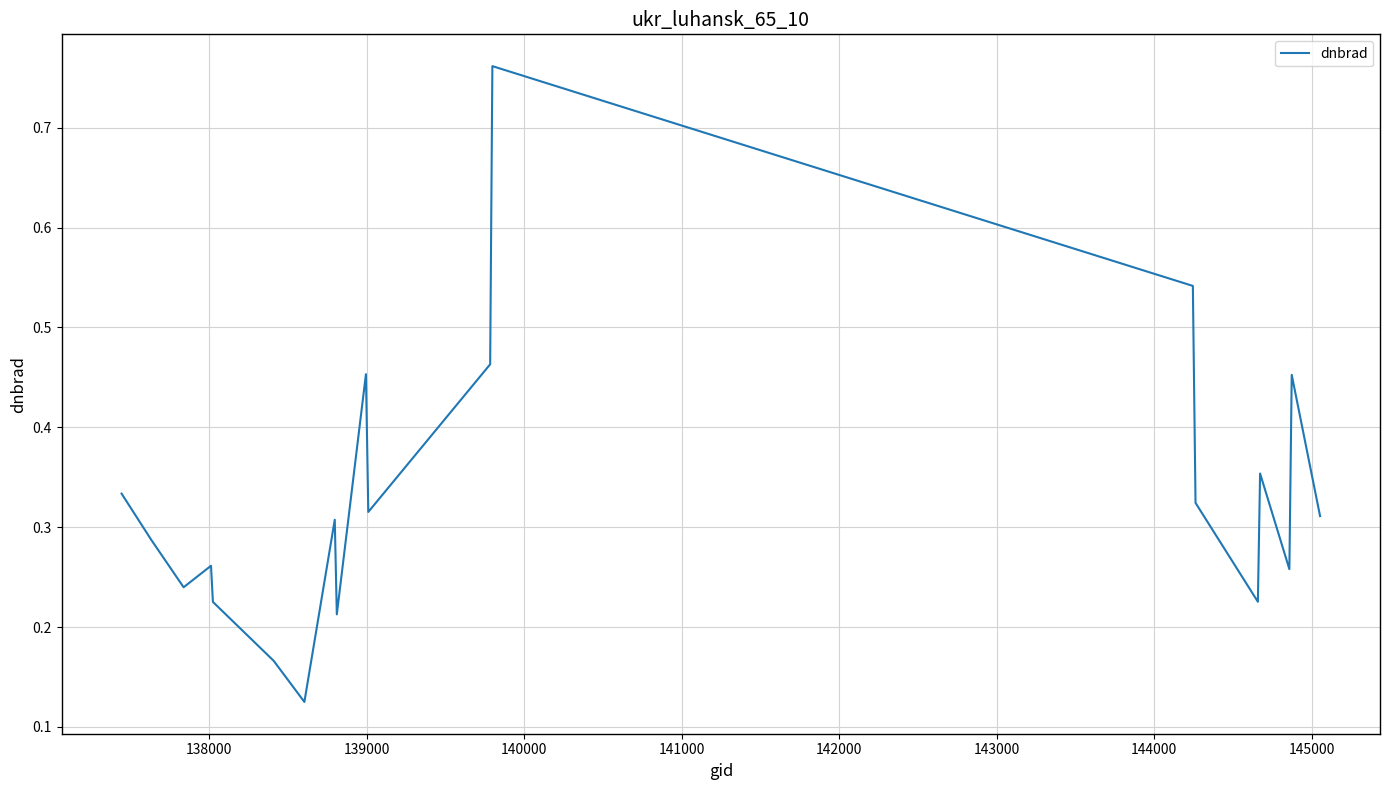

What is the difference between the maximum and minimum values?

0.6